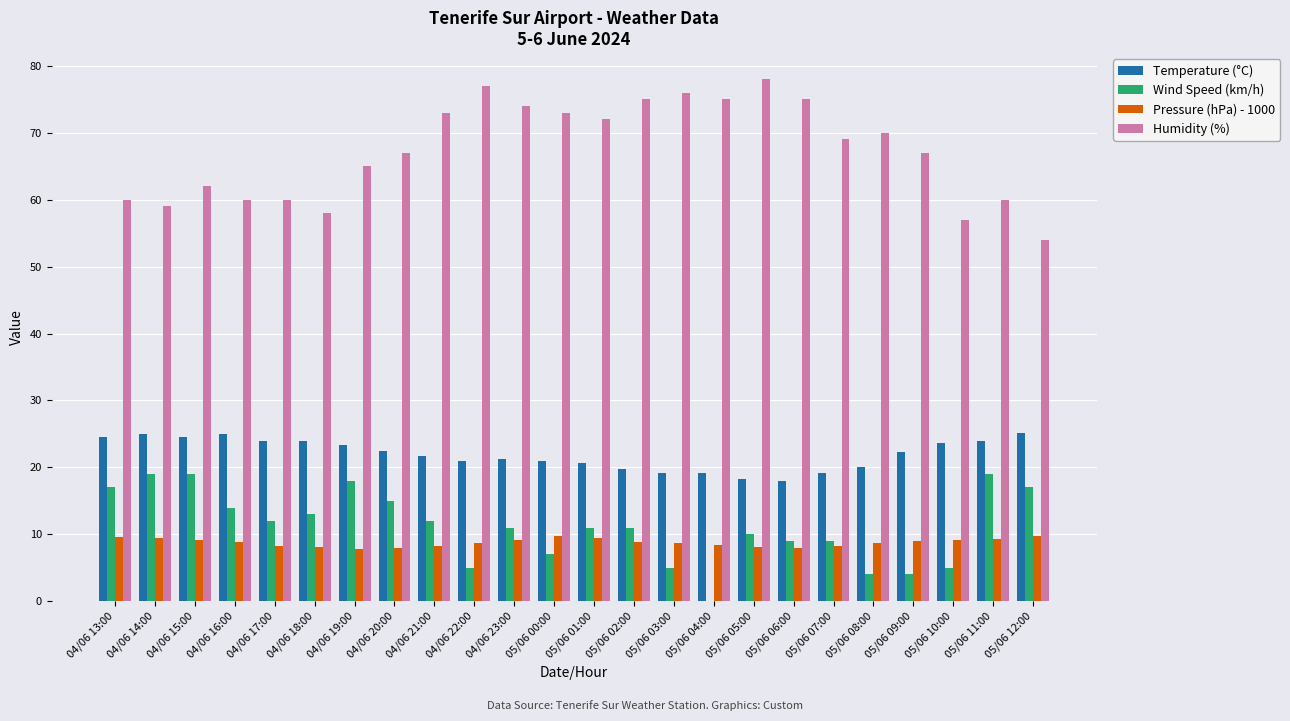

How many data points does each series have?

24